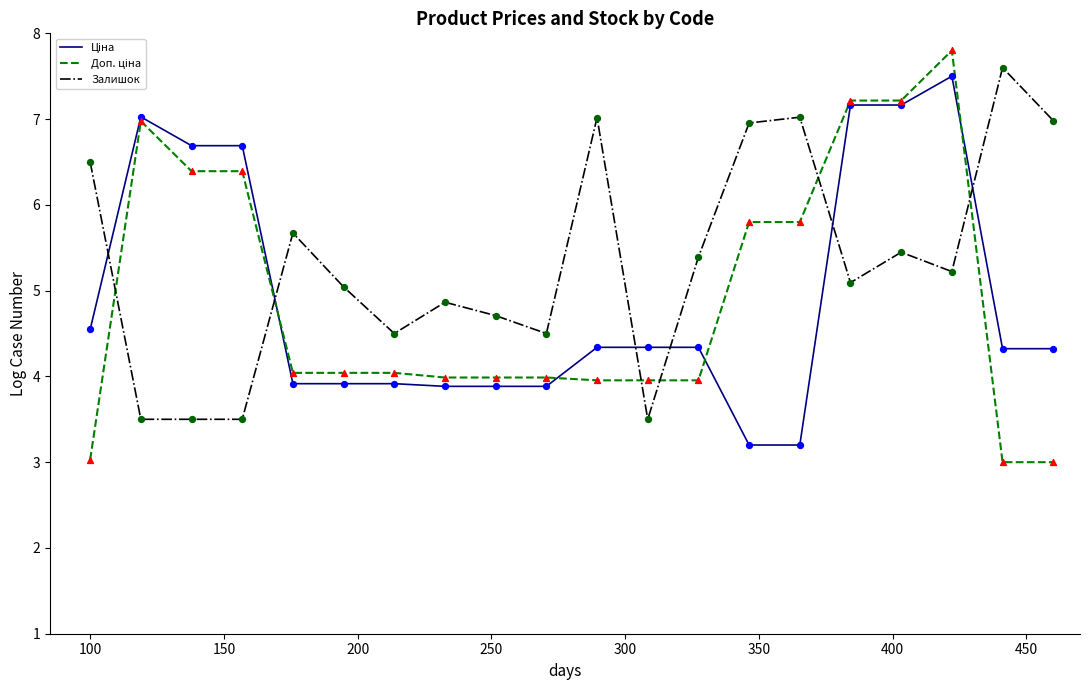

What is the smallest value displayed?

3.0